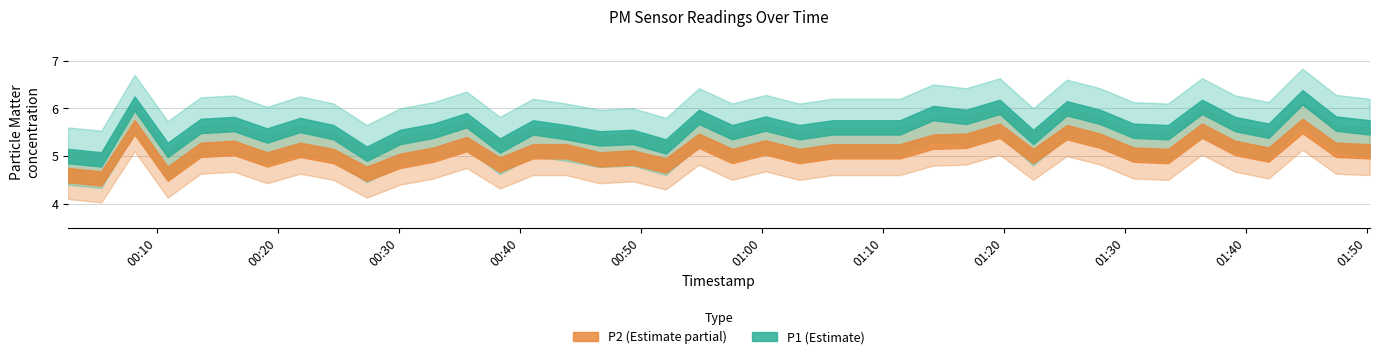

True or false: P1 and P2 cross at least once.

False